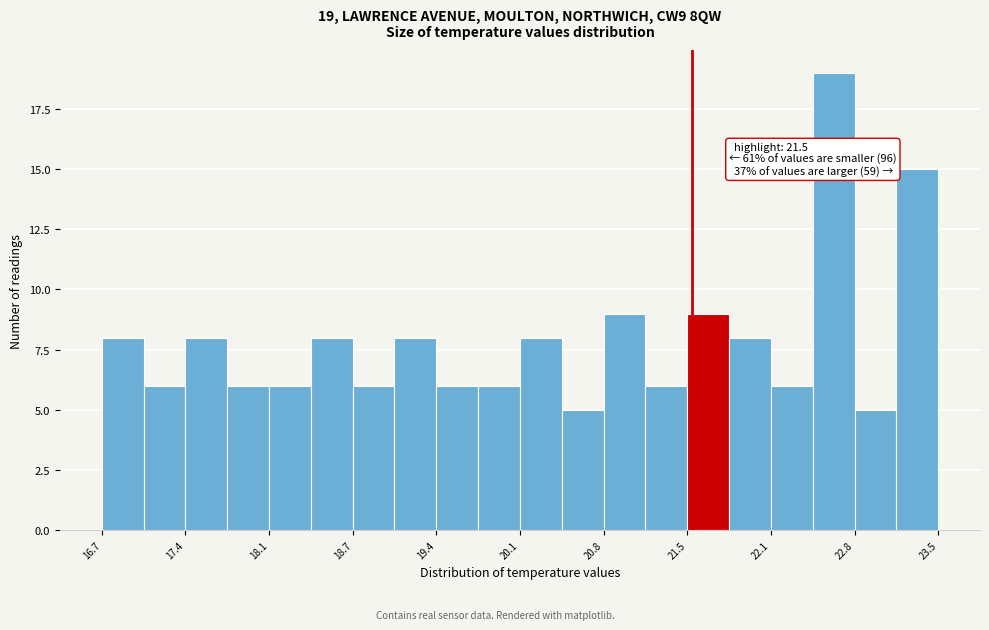

Around what value on the x-axis is the tallest bar? Give the approximate position of its centre, as read against the axis.

22.7